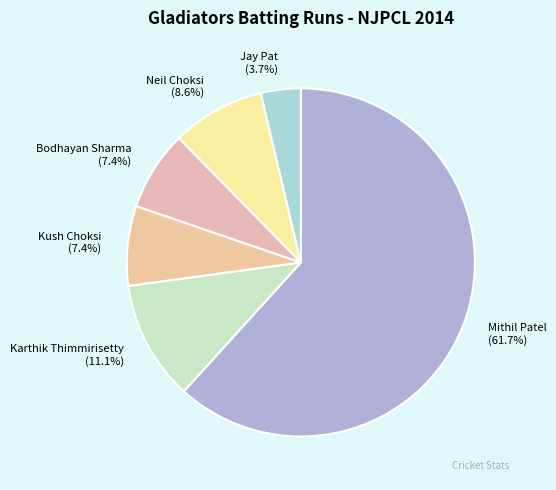

To the nearest percent, what is the difference between the Jay Pat and Neil Choksi slice percentages?

5%